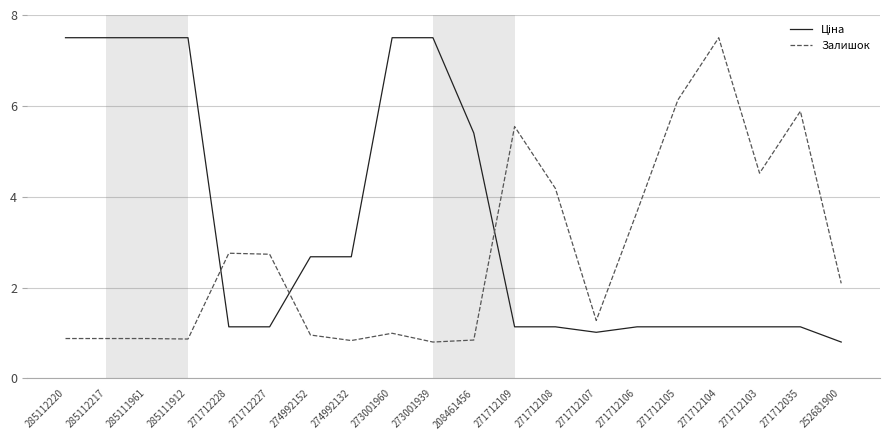

What is the smallest value displayed?

0.8